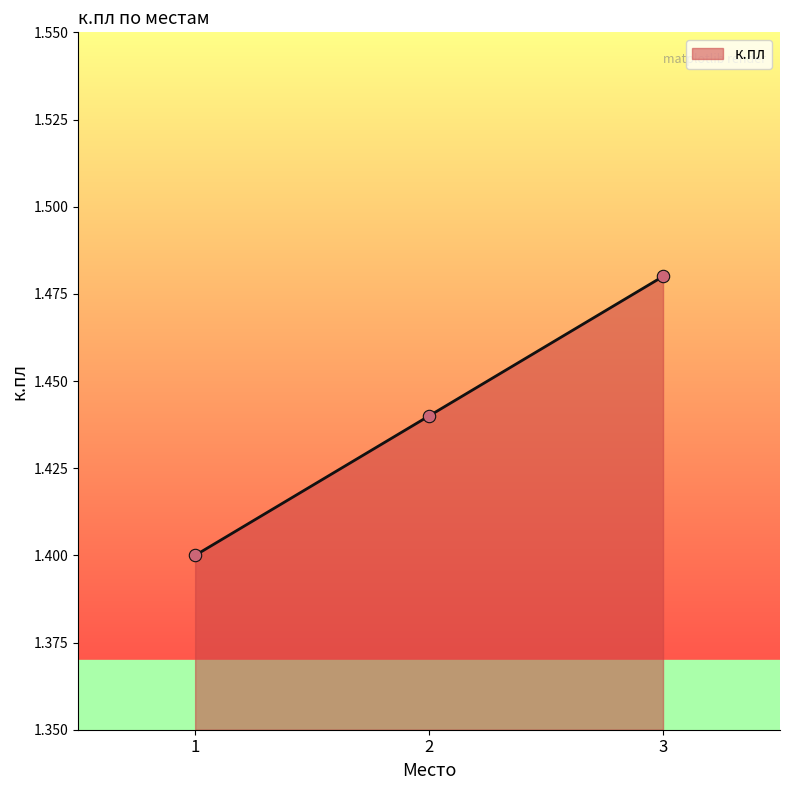

Between 2 and 1, which is larger?

2